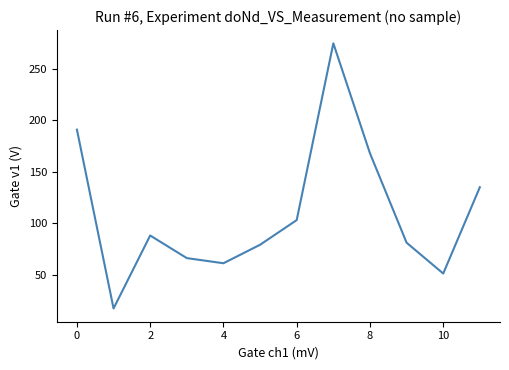

What is the minimum value shown in the chart?

17